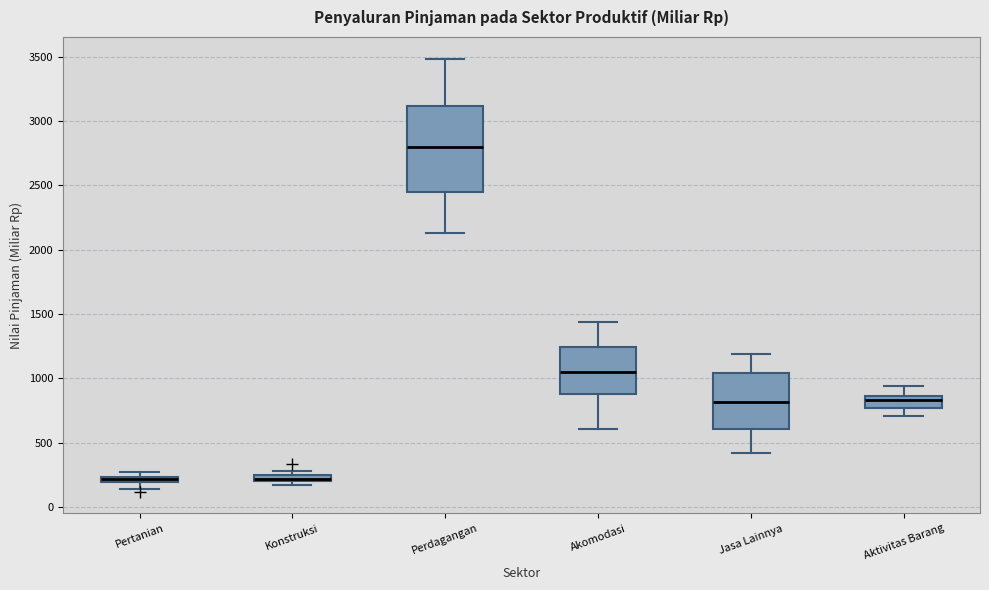

Comparing the boxes themselves (not the whiskers), which one is the tallest?

Perdagangan